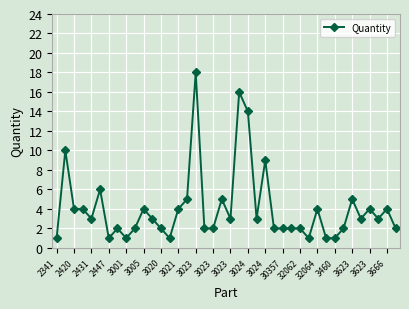

What is the greatest value displayed?

18